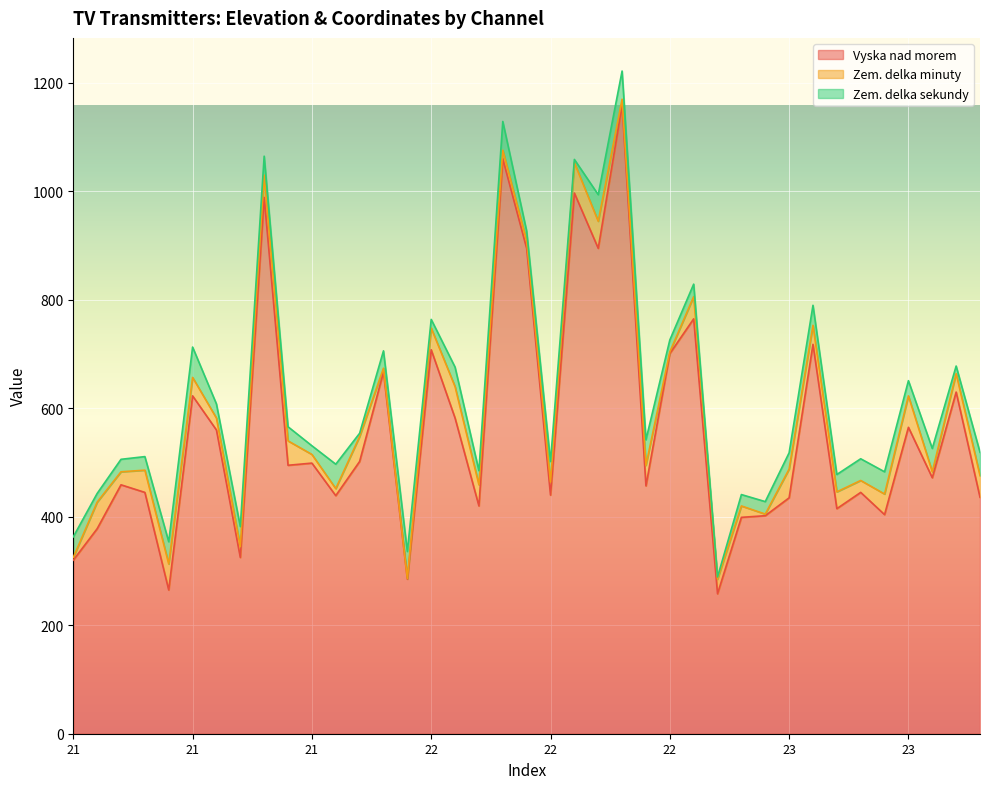

True or false: Vyska nad morem and Zem. delka sekundy intersect in this chart.

False